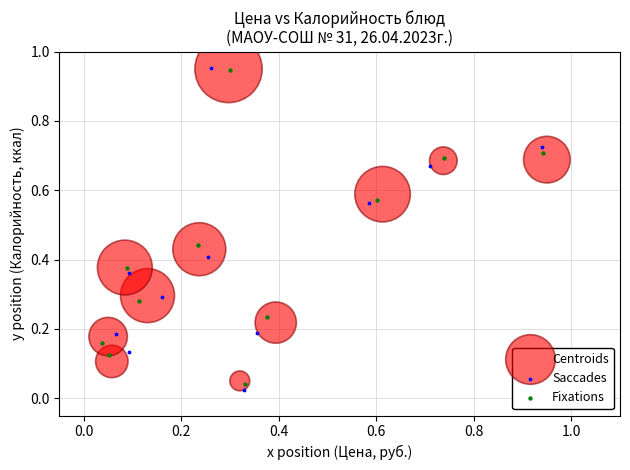

Which series has the widest spread of Y values?

Saccades